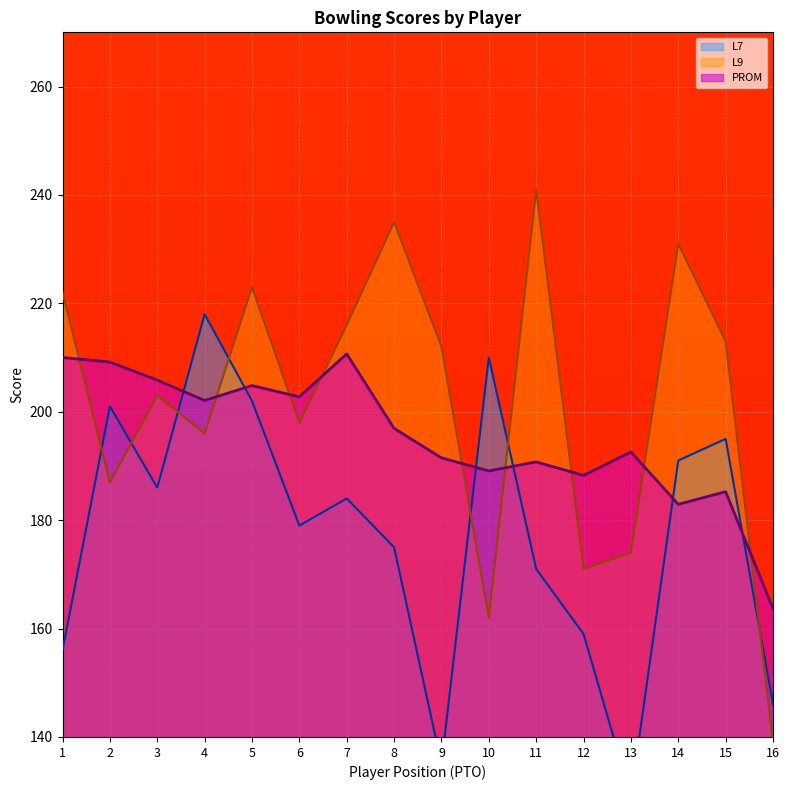

What is the sum of the PROM values at 15 and 7?

395.9